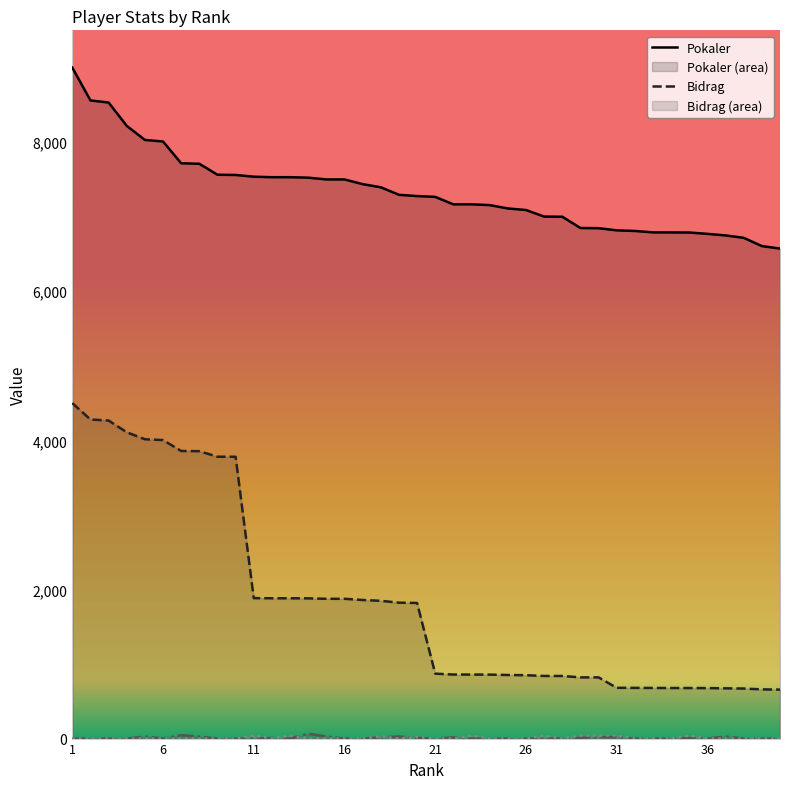

How many lines are shown in the chart?

4